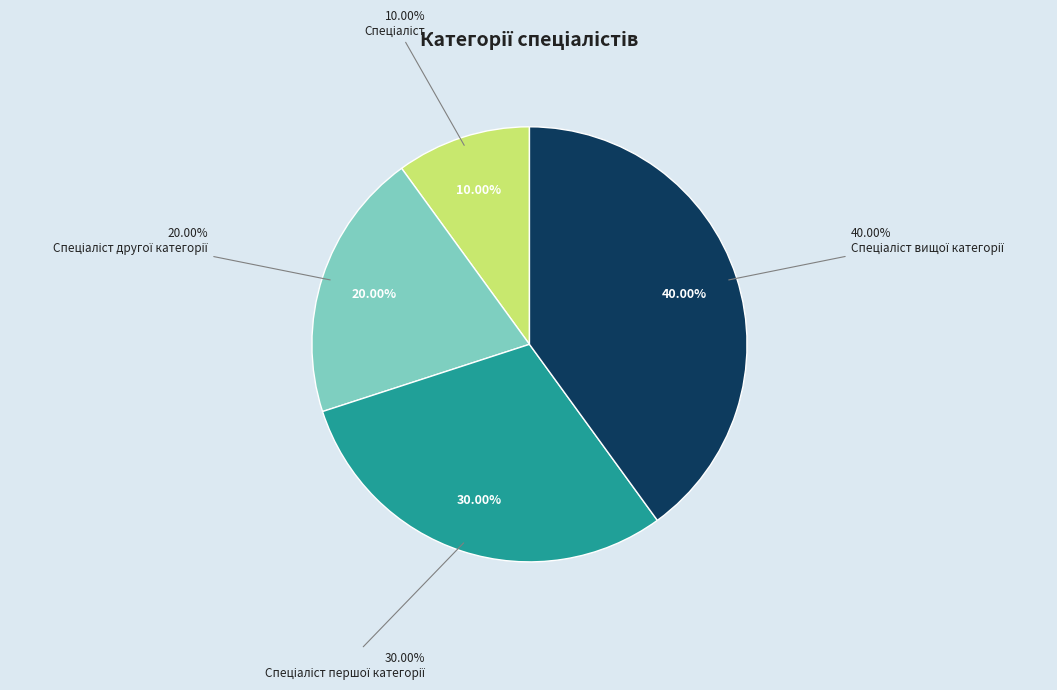

What portion of the pie excludes Спеціаліст?

90.0%